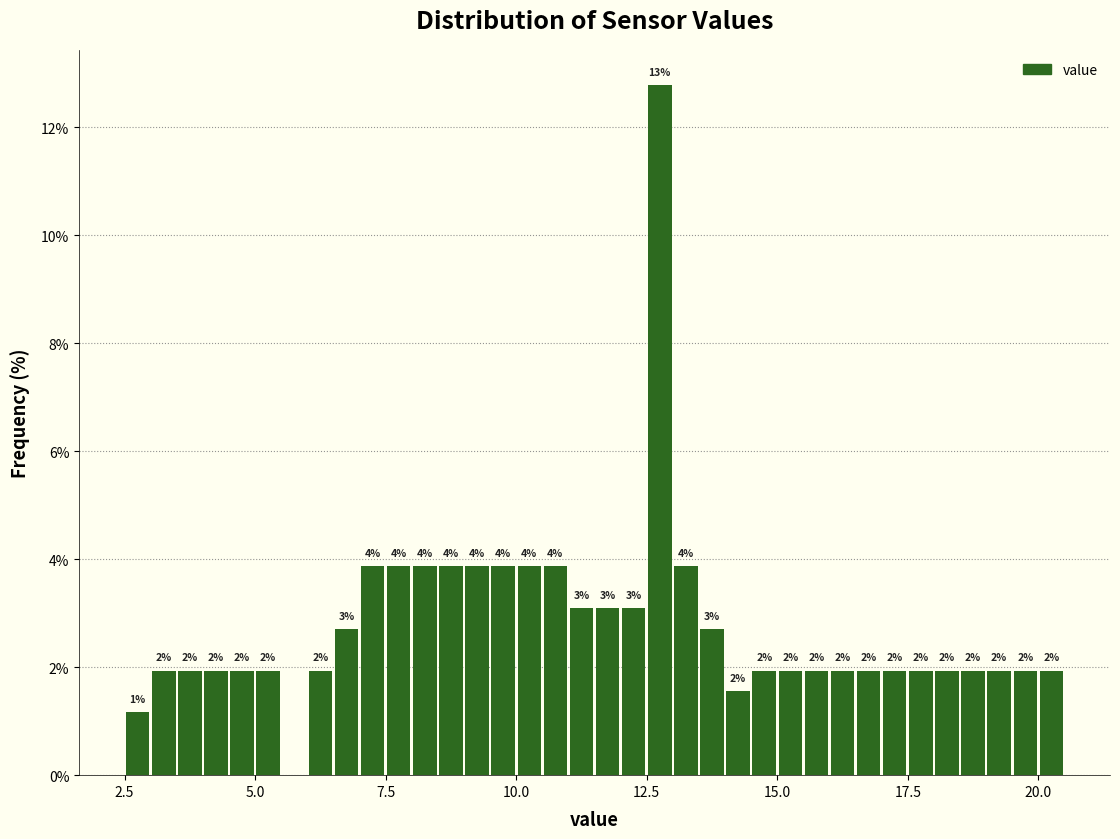

Read against the x-axis, roughly where is the centre of the tallest bar?

13.0